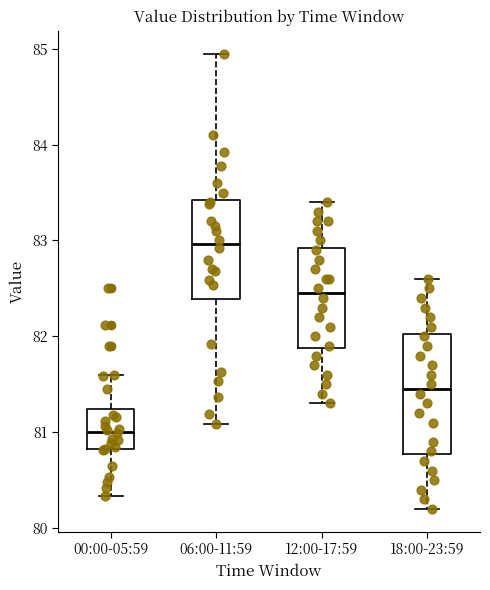

Where does the median line of the box for 18:00-23:59 sit on the y-axis? The values are not printed on the chart, so give them approximately, as read against the axis.

81.5